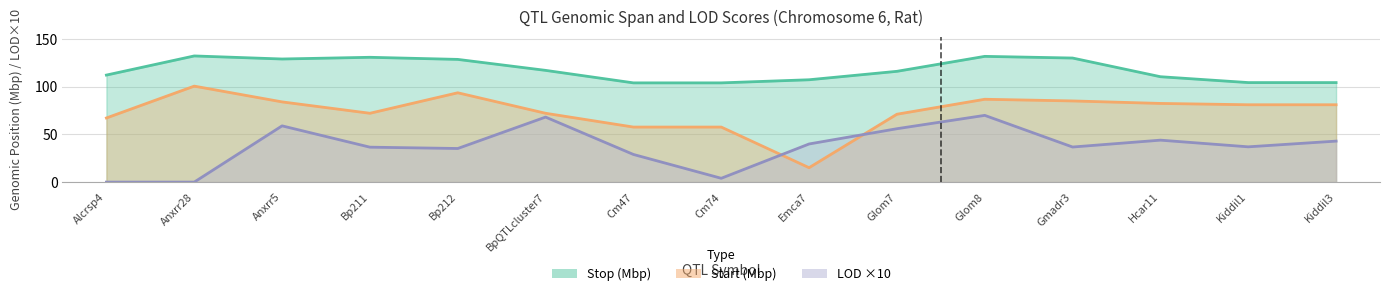

Reading left to right, list all the values displayed in this chart.

Start: 67.3	100.7	84.1	72.2	93.7	72.2	57.7	57.7	15.1	71.2	86.9	85.1	82.5	81.1	81.1
Stop: 112.3	132.3	129.1	130.9	128.7	117.2	104.1	104.1	107.4	116.2	131.9	130.1	110.5	104.4	104.4
LOD: 0.0	0.0	59.0	36.6	35.2	68.2	29.0	4.0	40.0	56.0	70.0	36.8	44.0	37.0	43.0